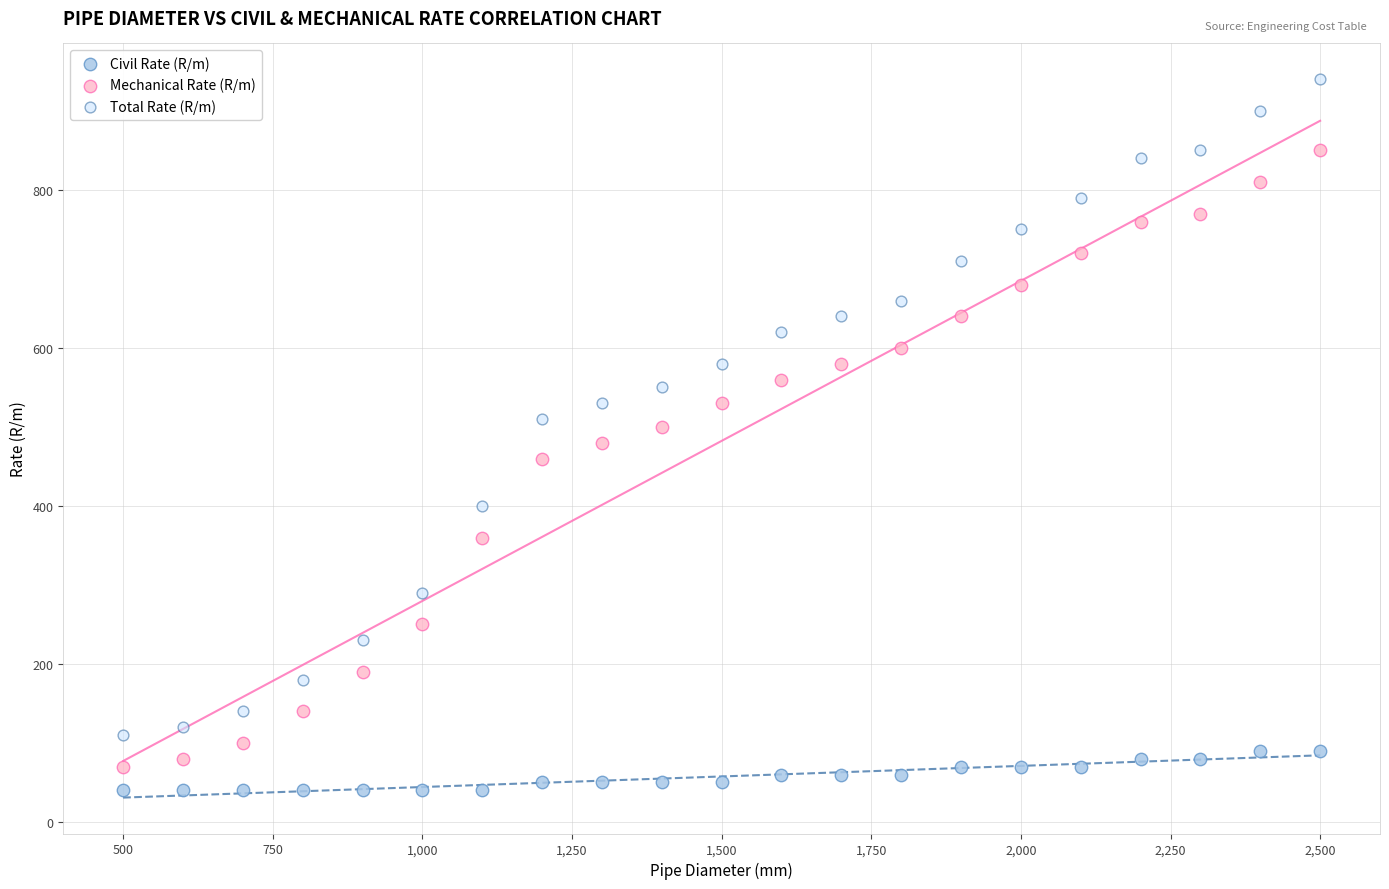

Across all data points, what is the range of Y values (max minus min)?

900